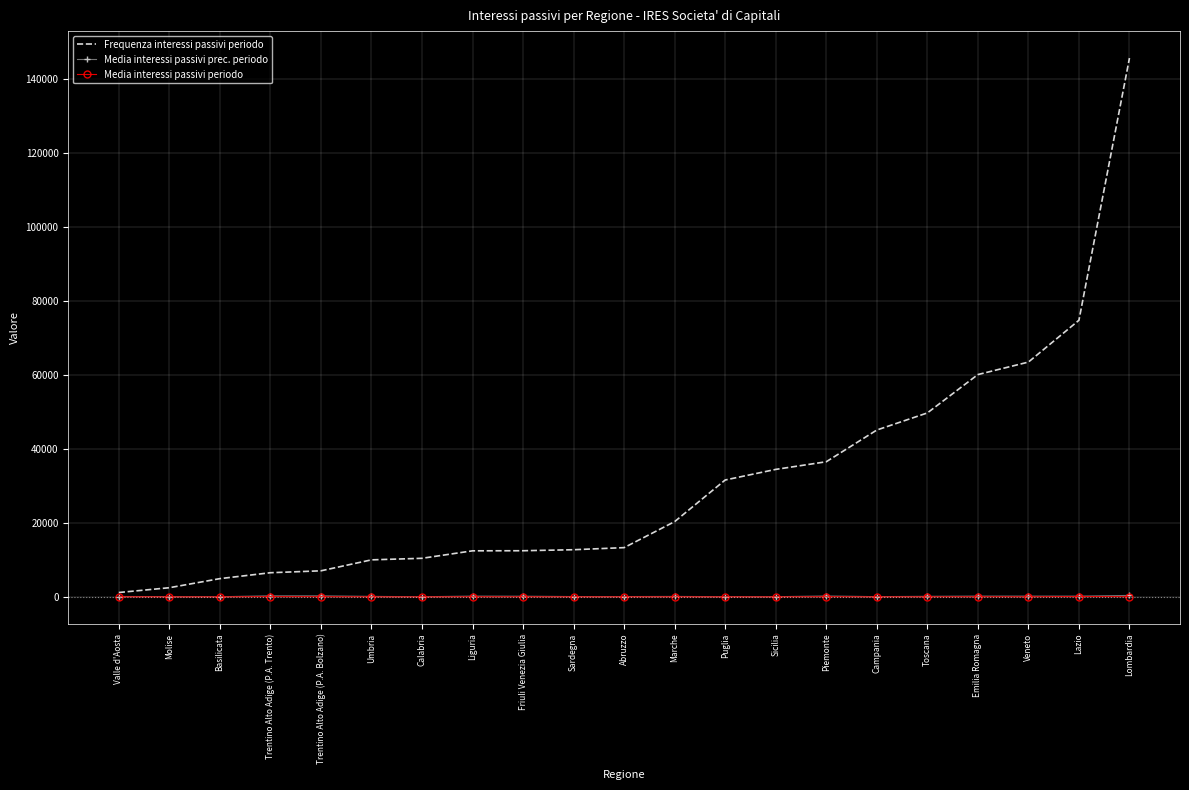

Which category has the highest value in the Frequenza interessi passivi periodo series?

Lombardia